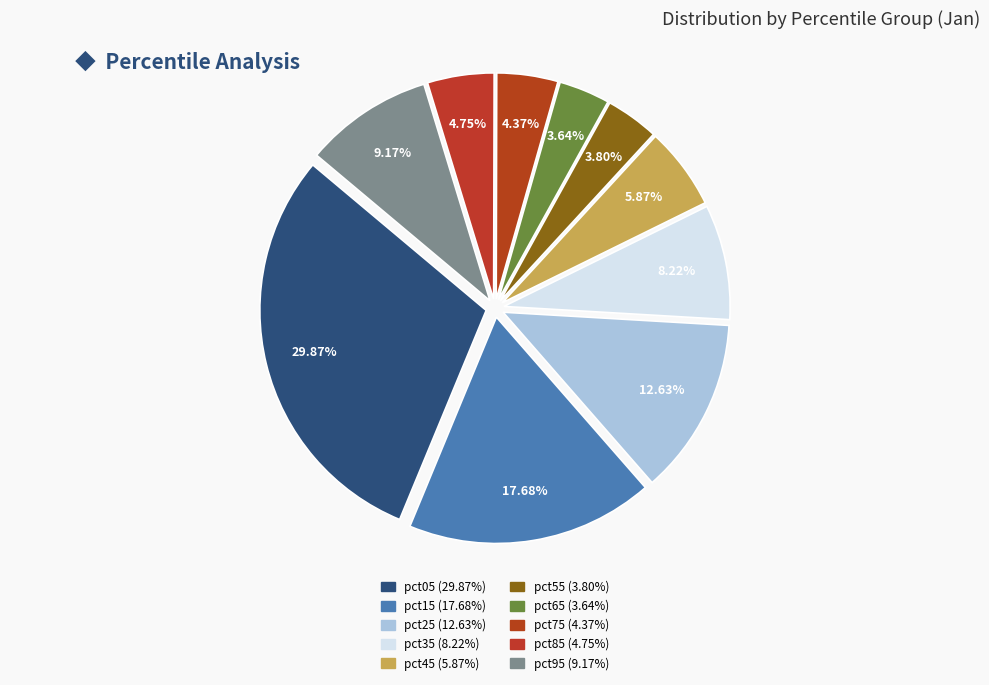

How many slices are in this pie chart?

10